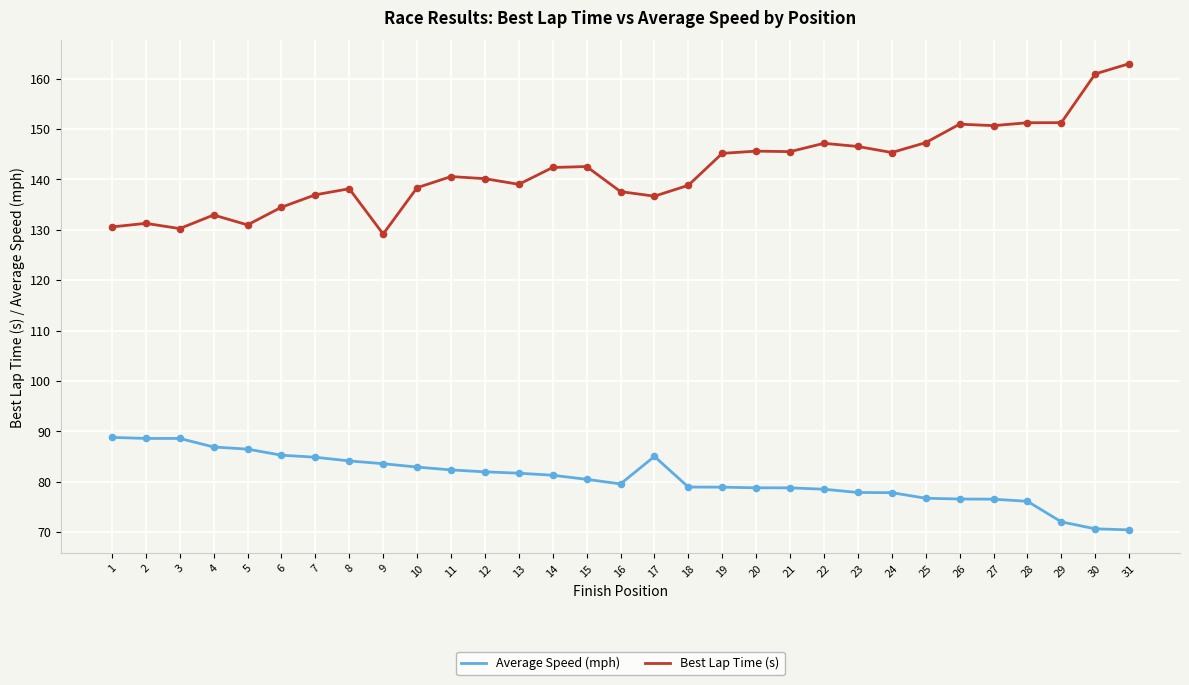

Is the value of Average Speed (mph) at 23 greater than the value of Best Lap Time (s) at 20?

No